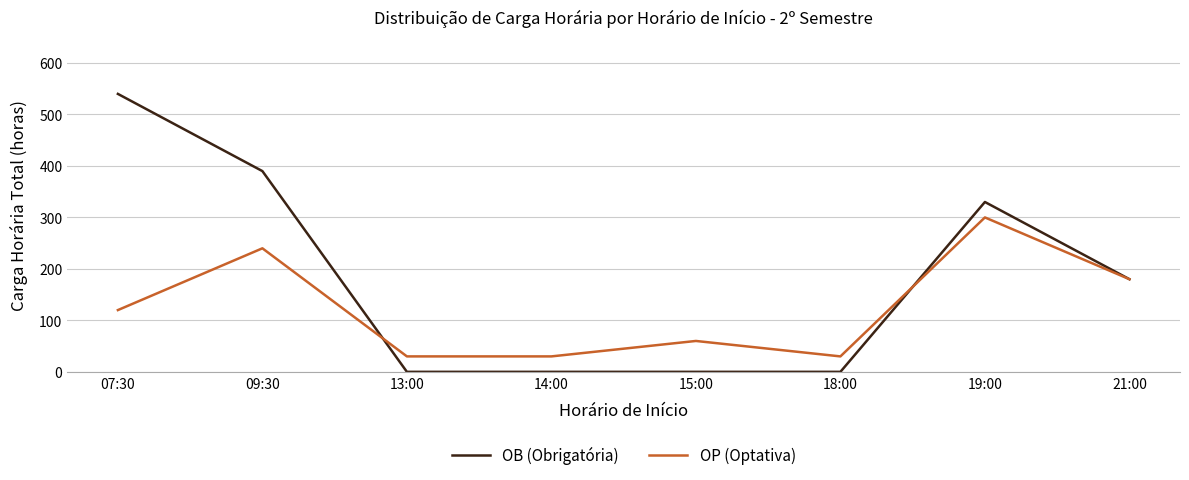

At 18:00, list the series in order from smallest to largest.

OB (Obrigatória), OP (Optativa)